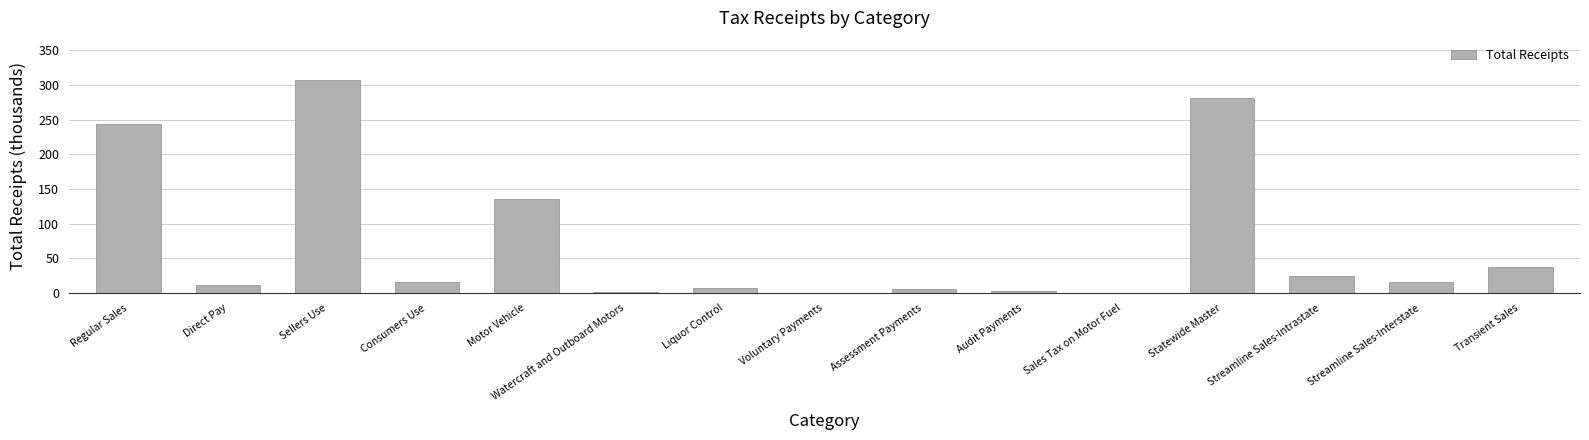

Which label corresponds to the largest value in the chart?

Sellers Use